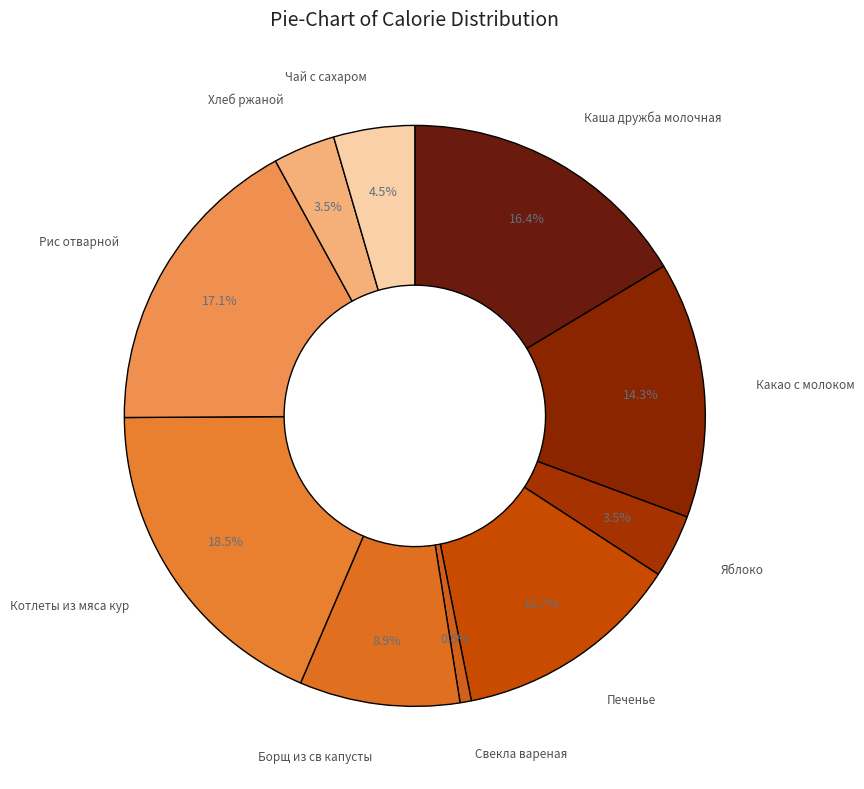

To the nearest percent, what is the difference between the Свекла вареная and Борщ из св капусты slice percentages?

8%